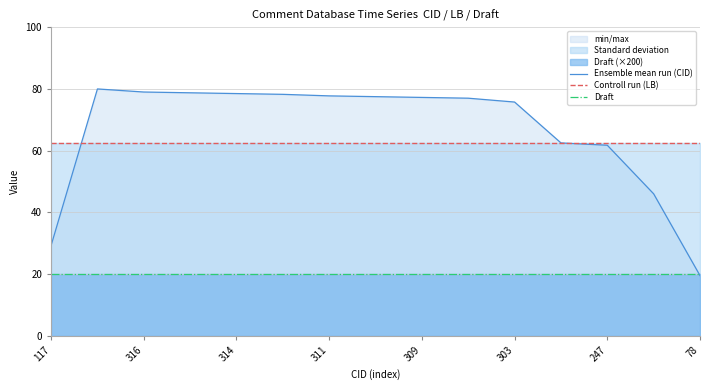

What is the average value of the Ensemble mean run (CID) series?

66.6